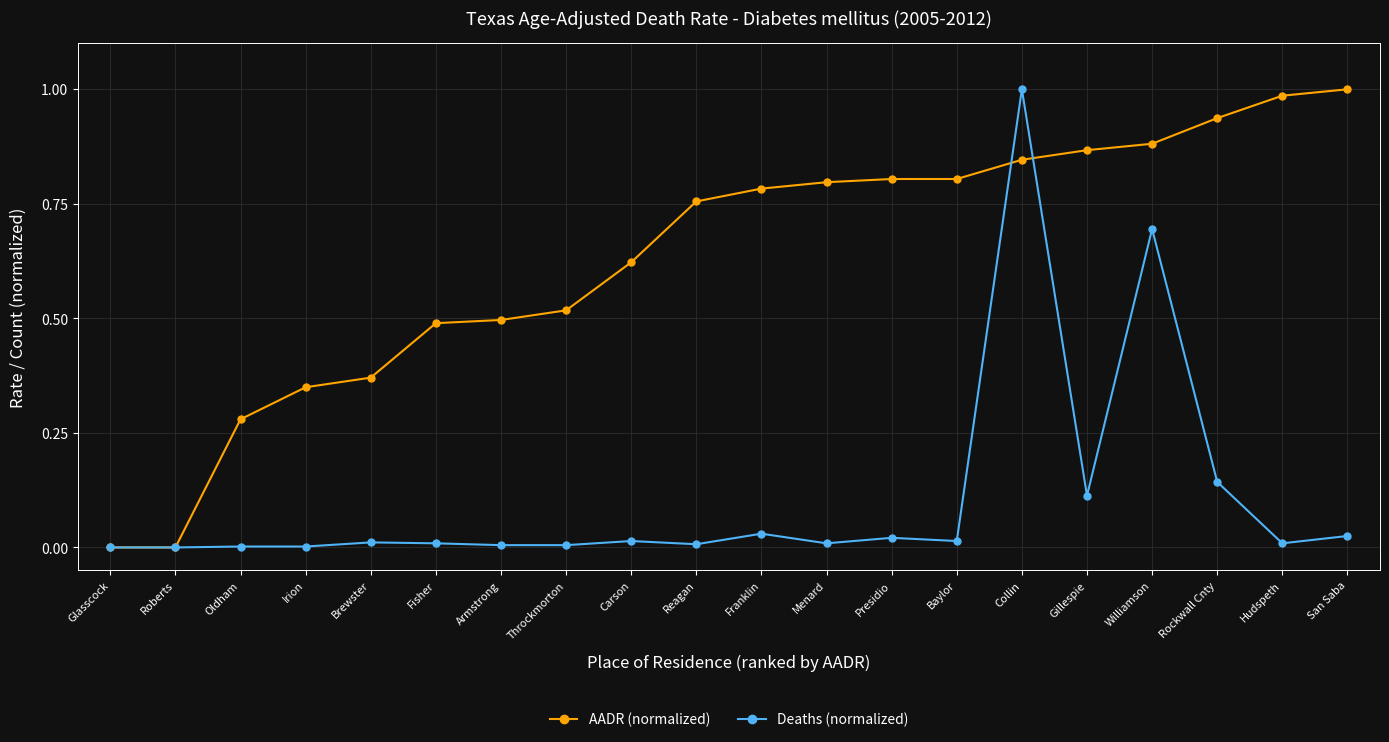

Is it true that Deaths (normalized) equals 0.0 at San Saba?

True